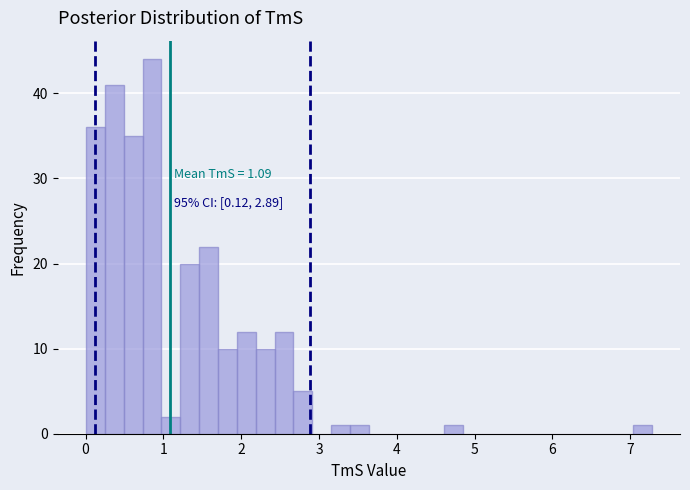

Around what value on the x-axis is the tallest bar? Give the approximate position of its centre, as read against the axis.

0.9